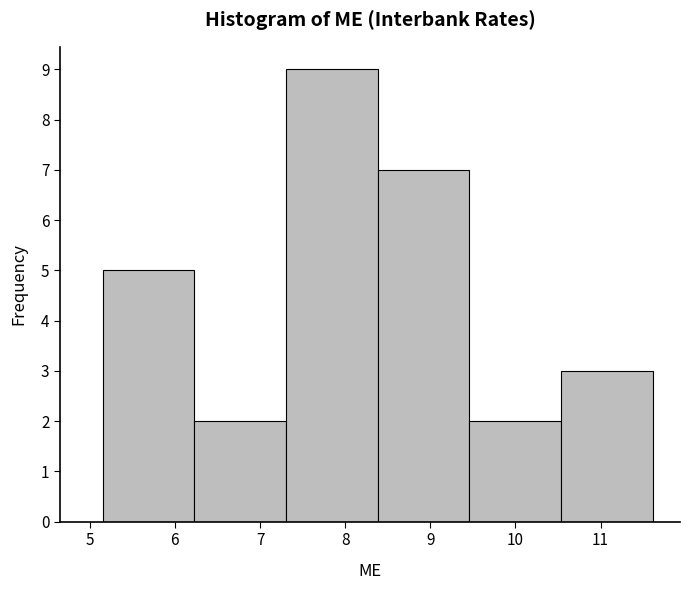

Over which range of the x-axis is the bar tallest?

7.3 to 8.4